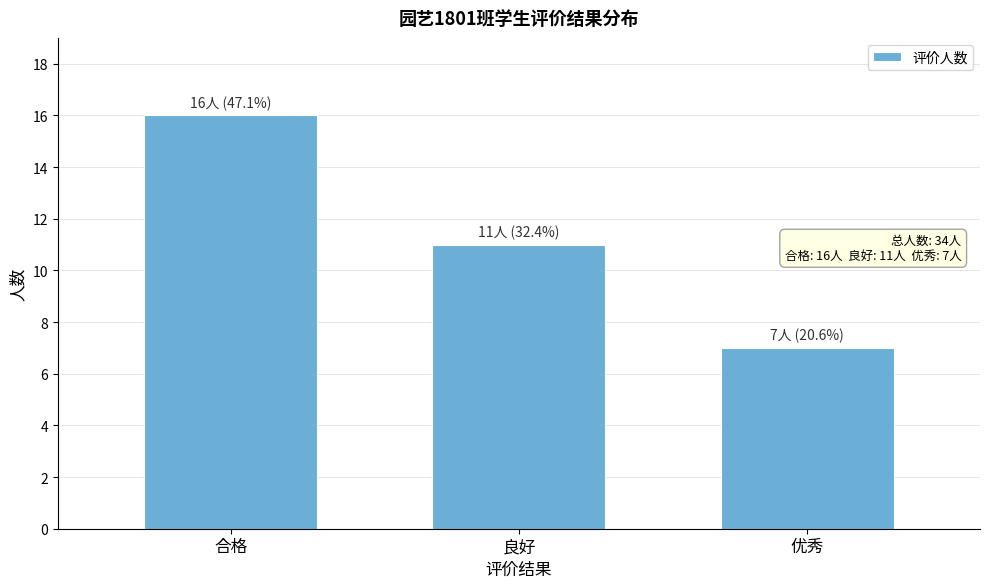

Reading right to left, what are all the values shown in this chart?

优秀=7	良好=11	合格=16